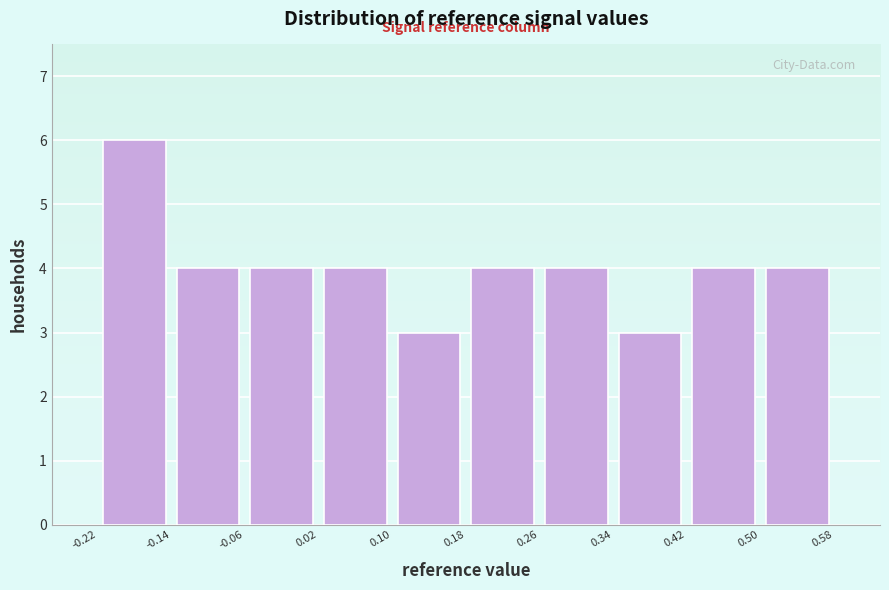

What is the height of the bar covering 0.50 to 0.58 on the x-axis? The values are not printed on the chart, so give them approximately, as read against the axis.

4